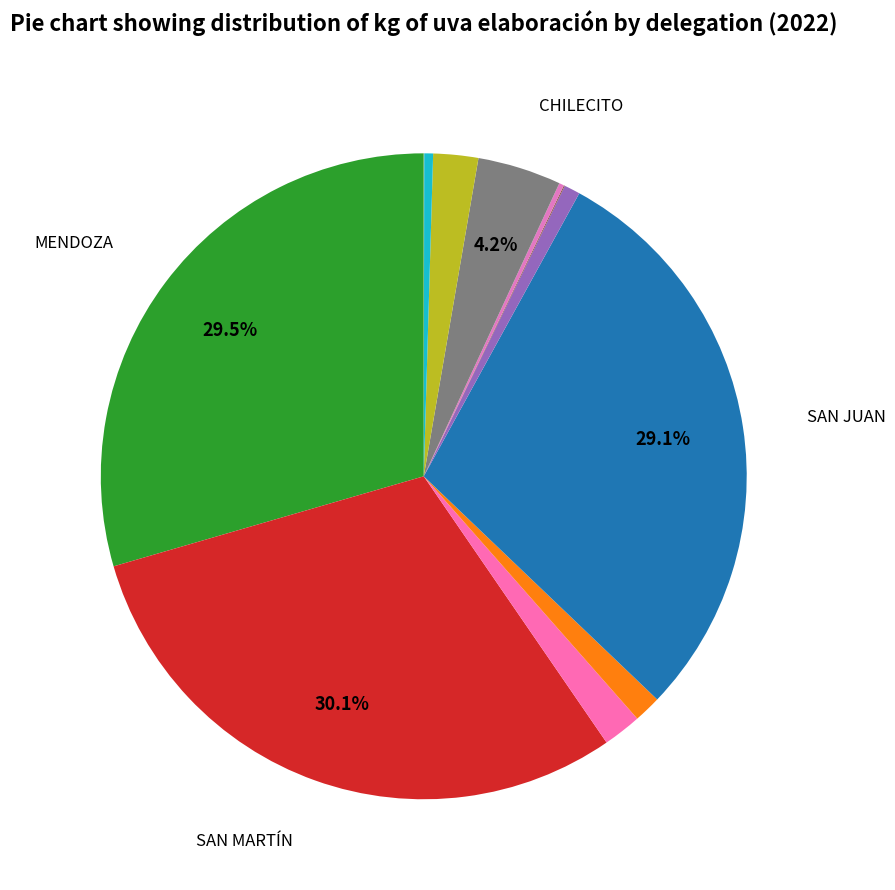

Is there a majority slice in this chart?

No